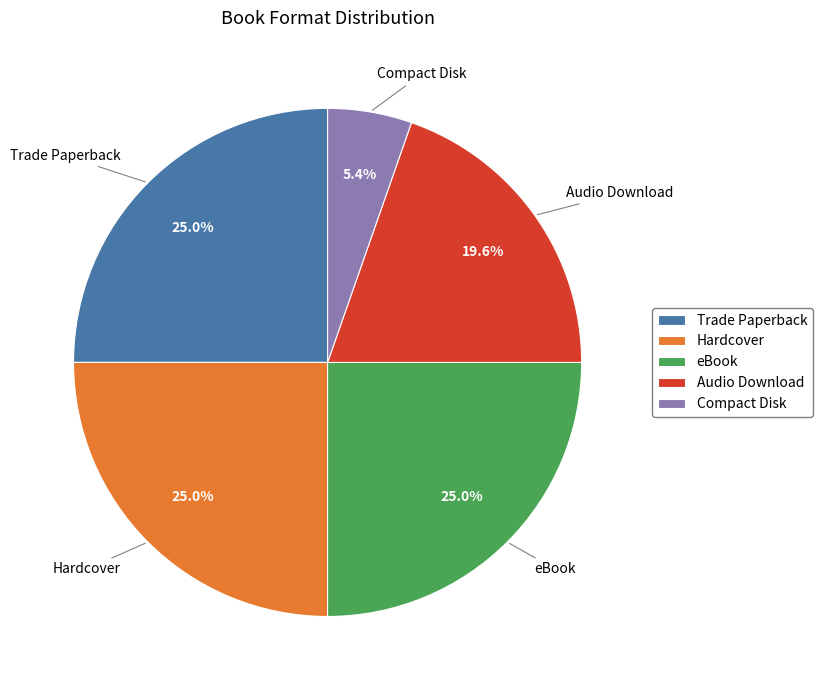

Does any single category account for the majority?

No